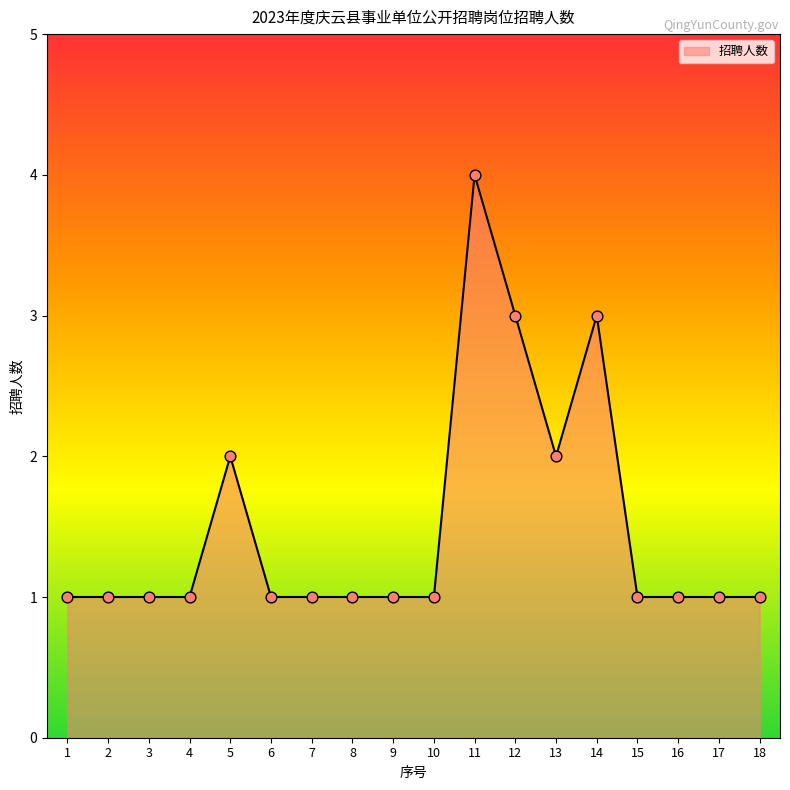

Which has a higher value, 12 or 9?

12